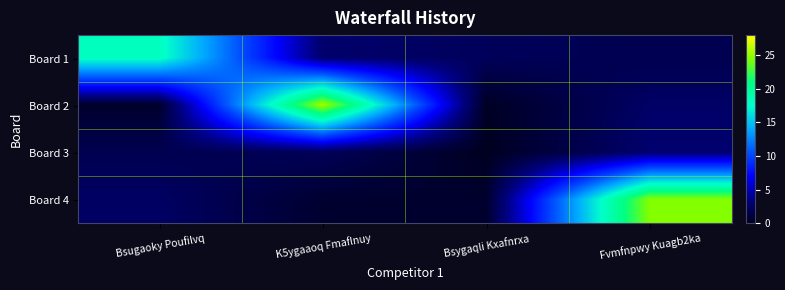

What is the total value across all series at Fvmfnpwy Kuagb2ka?

31.9